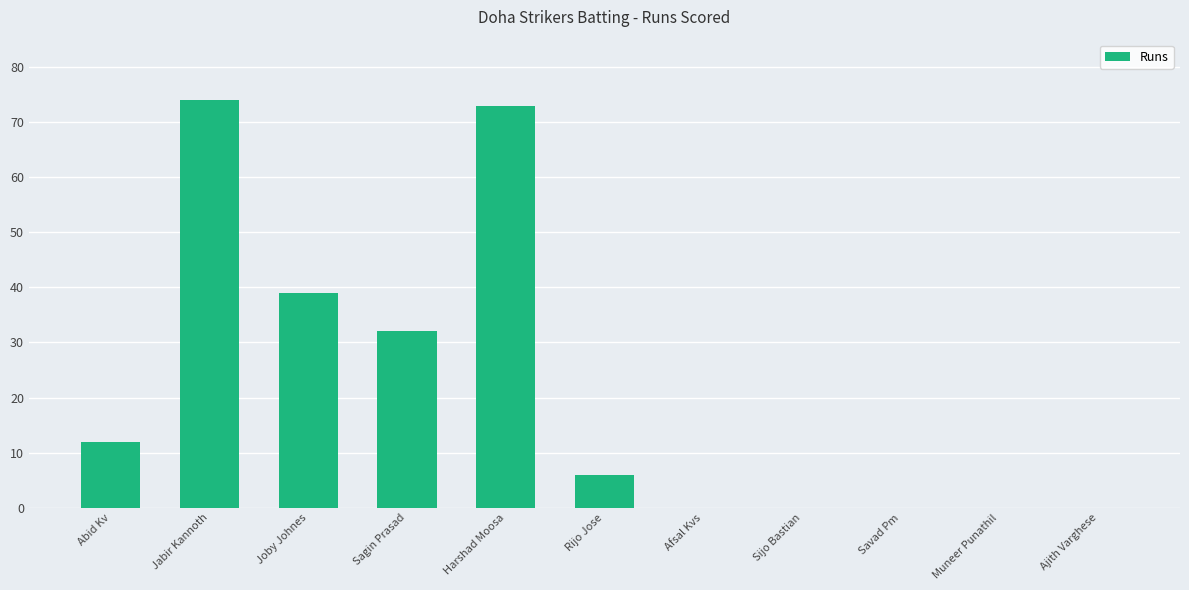

What is the maximum value shown in the chart?

74